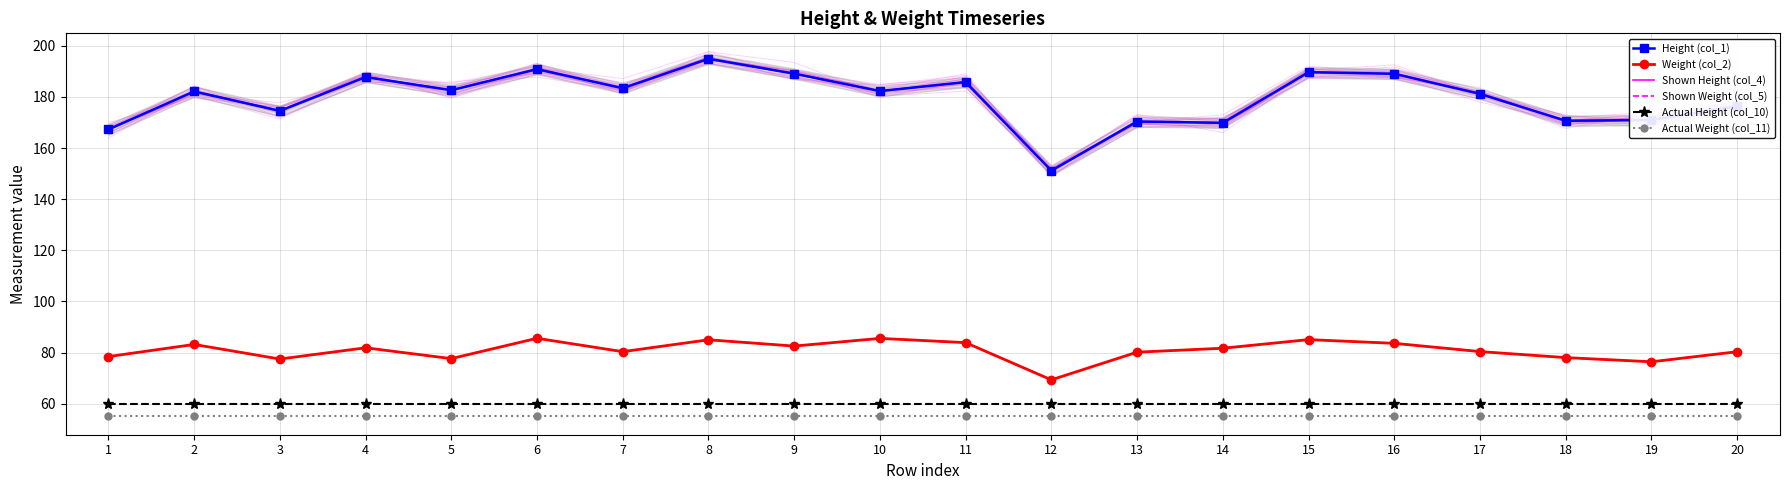

Reading left to right, extract all data points from this chart.

Height (col_1): 167.3	182.1	174.5	187.8	182.6	190.9	183.4	194.9	189.1	182.3	185.8	151.2	170.4	169.9	189.7	189.1	181.2	170.7	171.0	176.4
Weight (col_2): 78.4	83.2	77.5	81.9	77.6	85.6	80.4	85.0	82.5	85.5	83.9	69.3	80.2	81.7	85.1	83.6	80.4	78.0	76.4	80.3
Shown Height (col_4): 167.3	182.1	174.5	187.8	182.6	190.9	183.4	194.9	189.1	182.3	185.8	151.2	170.4	169.9	189.7	189.1	181.2	170.7	171.0	176.4
Shown Weight (col_5): 78.4	83.2	77.5	81.9	77.6	85.6	80.4	85.0	82.5	85.5	83.9	69.3	80.2	81.7	85.1	83.6	80.4	78.0	76.4	80.3
Actual Height (col_10): 60.0	60.0	60.0	60.0	60.0	60.0	60.0	60.0	60.0	60.0	60.0	60.0	60.0	60.0	60.0	60.0	60.0	60.0	60.0	60.0
Actual Weight (col_11): 55.0	55.0	55.0	55.0	55.0	55.0	55.0	55.0	55.0	55.0	55.0	55.0	55.0	55.0	55.0	55.0	55.0	55.0	55.0	55.0